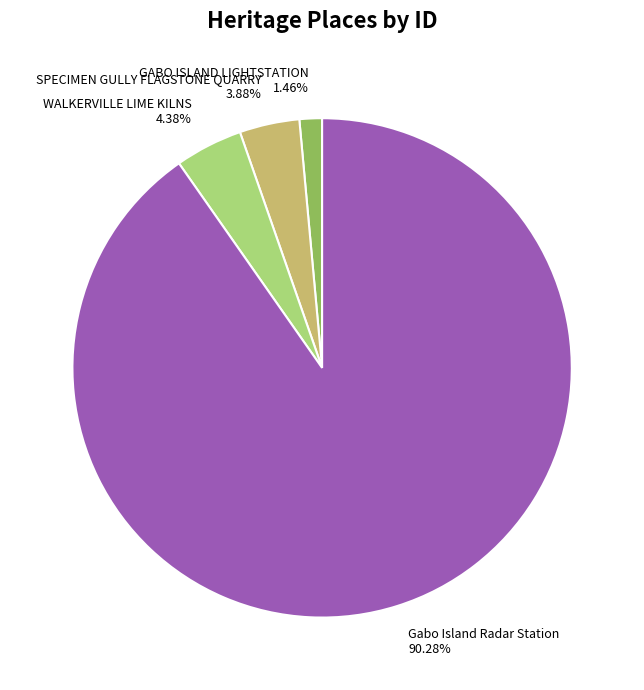

Count the number of slices in the pie.

4